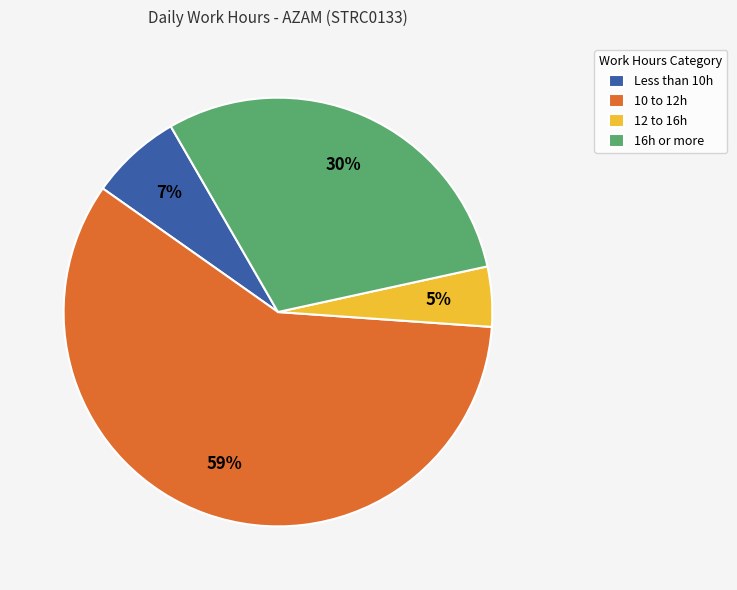

Which slice is the smallest?

12 to 16h